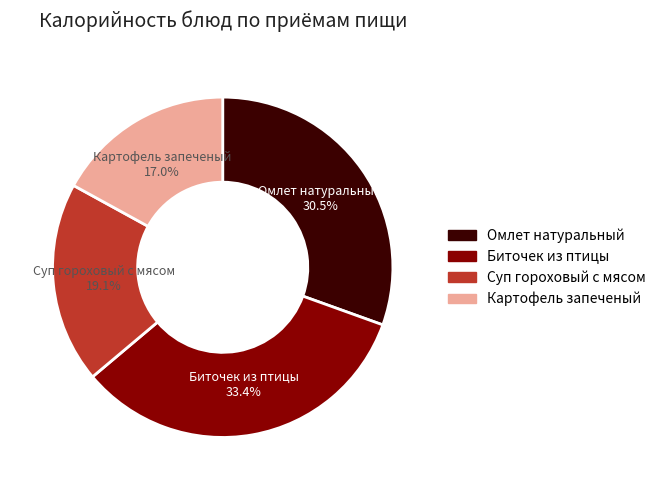

Does any single category account for the majority?

No